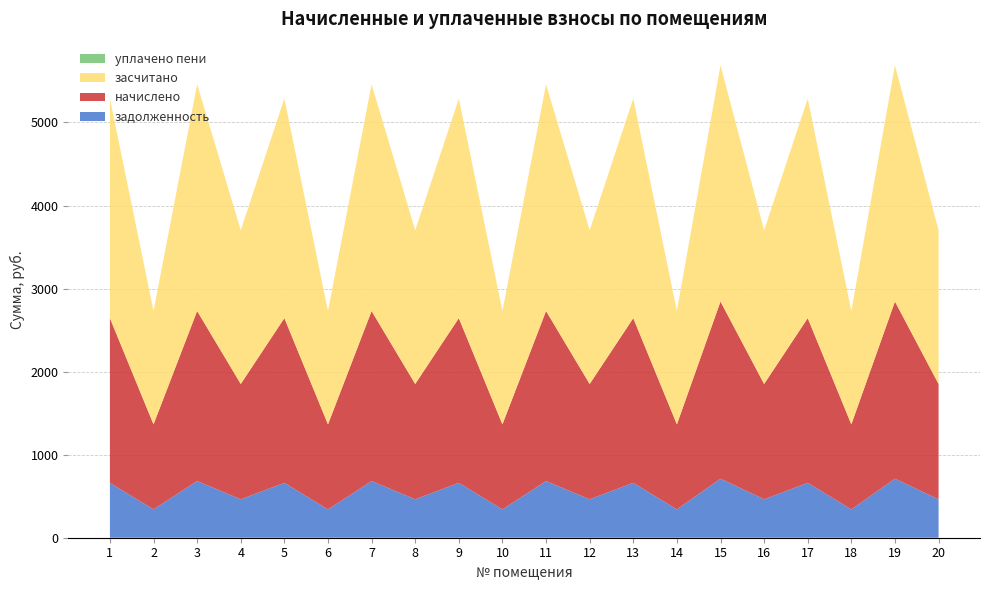

Reading left to right, transcribe all the data shown in this chart.

задолженность: 1=661.0	2=341.2	3=682.5	4=462.8	5=661.0	6=341.2	7=682.5	8=462.8	9=661.0	10=341.2	11=682.5	12=462.8	13=661.0	14=341.2	15=711.1	16=462.8	17=661.0	18=341.2	19=711.1	20=462.8
начислено: 1=1983.2	2=1023.8	3=2047.5	4=1388.4	5=1983.2	6=1023.8	7=2047.5	8=1388.4	9=1983.2	10=1023.8	11=2047.5	12=1388.4	13=1983.2	14=1023.8	15=2133.3	16=1388.4	17=1983.2	18=1023.8	19=2133.3	20=1388.4
засчитано: 1=2644.2	2=1365.0	3=2730.0	4=1851.2	5=2644.2	6=1365.0	7=2730.0	8=1851.2	9=2644.2	10=1365.0	11=2730.0	12=1851.2	13=2644.2	14=1365.0	15=2844.4	16=1851.2	17=2644.2	18=1365.0	19=2844.4	20=1851.2
уплачено пени: 1=0.0	2=0.0	3=0.0	4=0.0	5=0.0	6=0.0	7=0.0	8=0.0	9=0.0	10=0.0	11=0.0	12=0.0	13=0.0	14=0.0	15=0.0	16=0.0	17=0.0	18=0.0	19=0.0	20=0.0